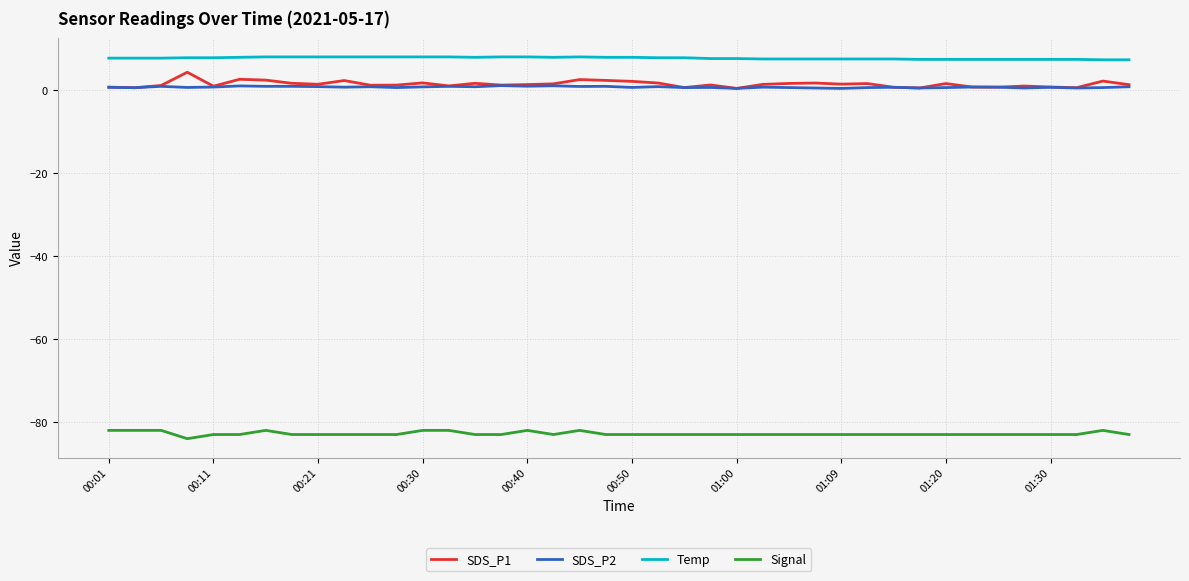

What are all the series names shown in the legend?

SDS_P1, SDS_P2, Temp, Signal